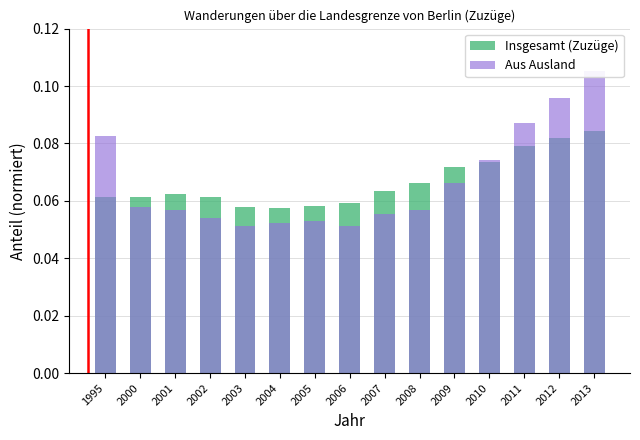

Which category has the lowest value in the Aus Ausland series?

2003